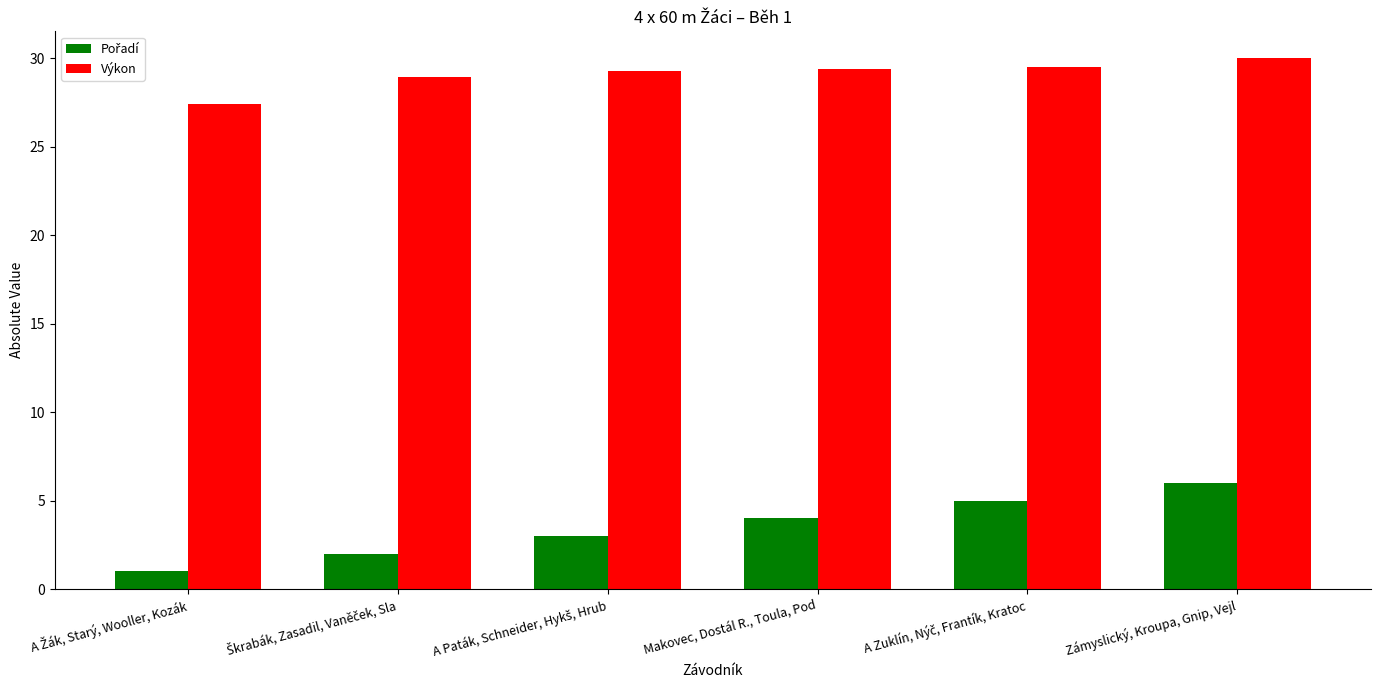

What is the label of the 4th bar from the left?

Makovec, Dostál R., Toula, Pod